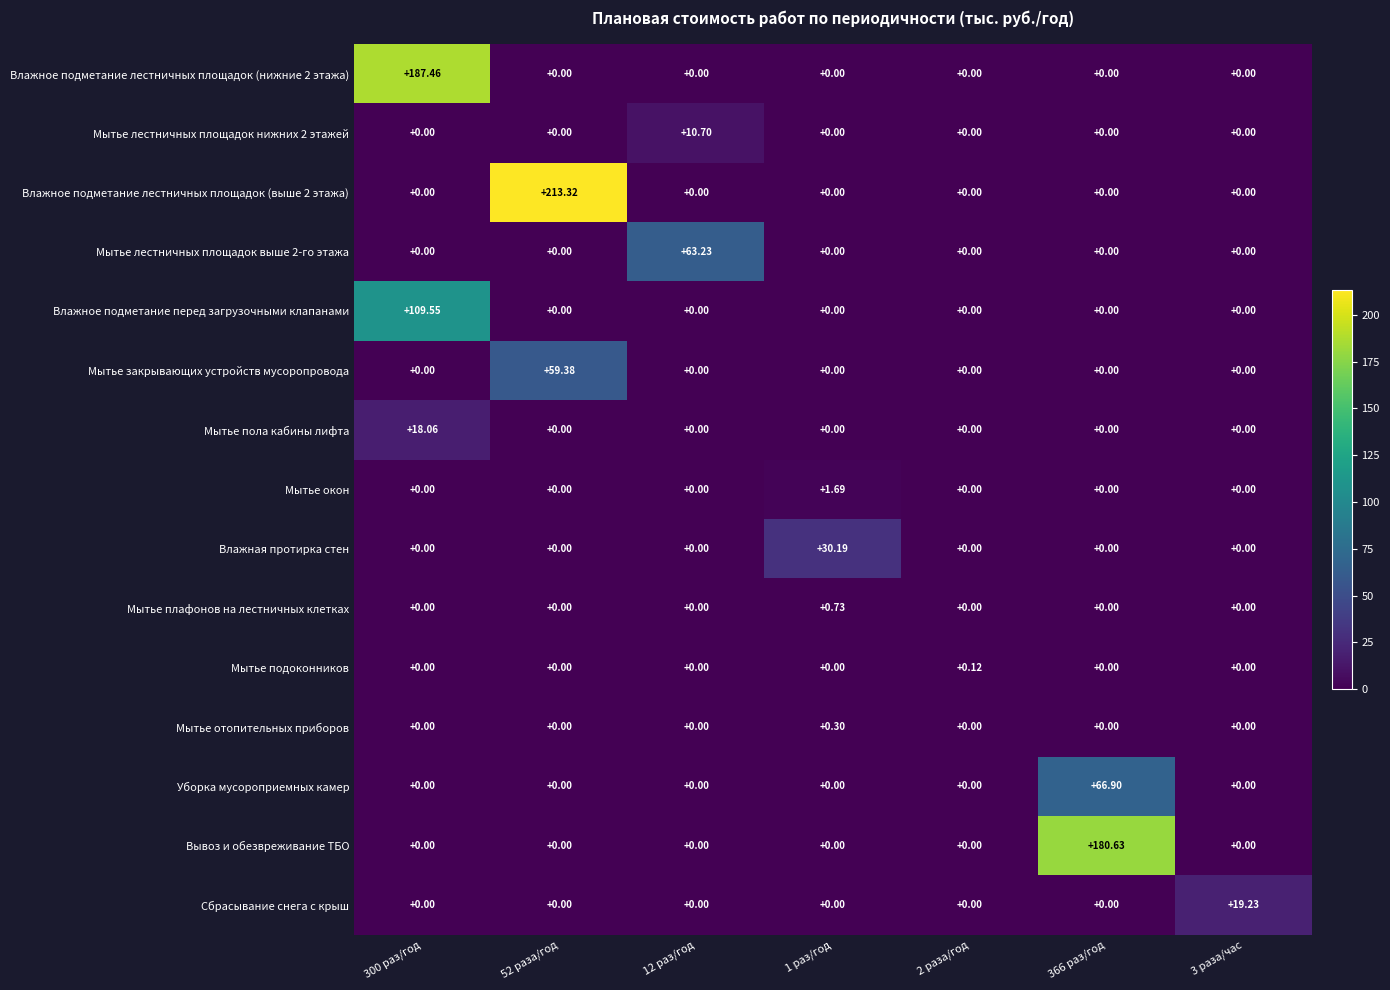

What is the greatest value displayed?

213.3